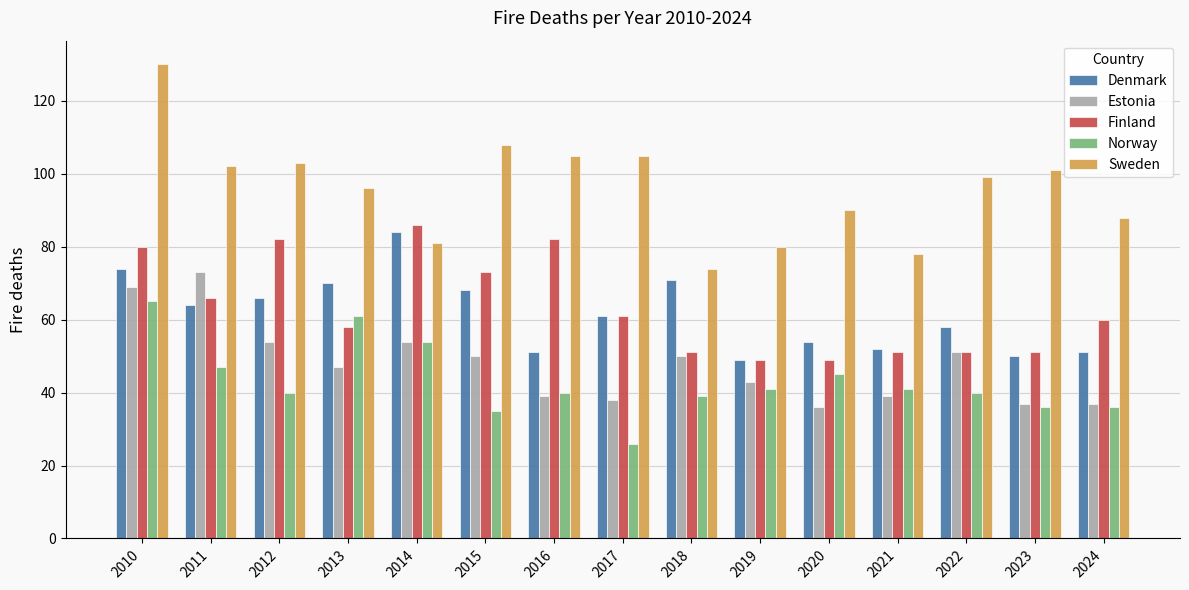

At which category is the sum across all series the highest?

2010